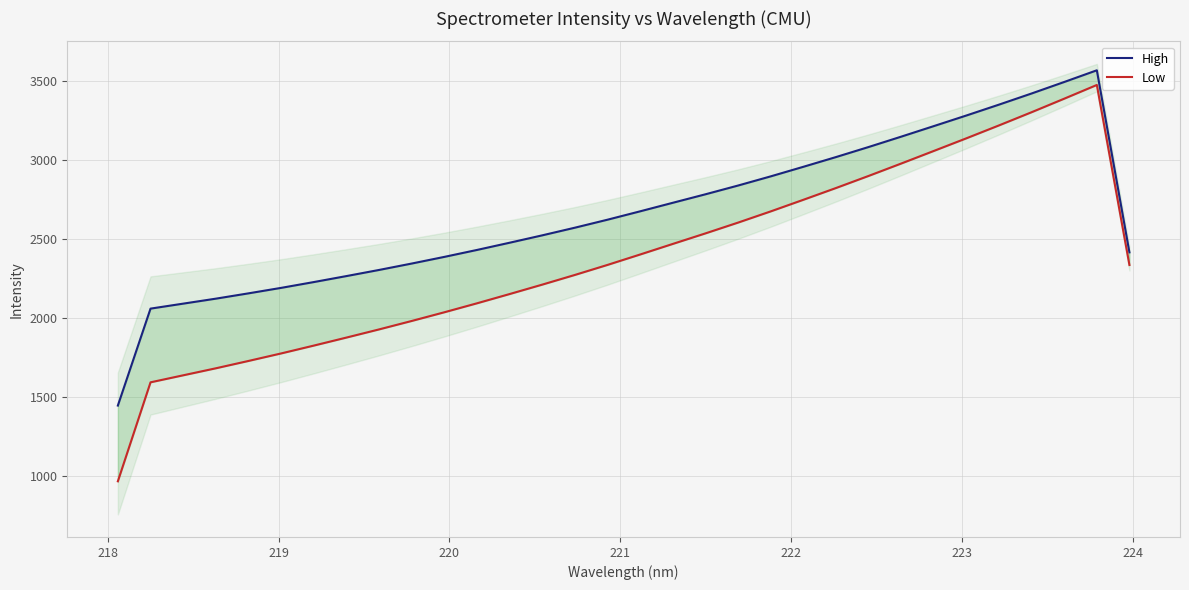

Reading left to right, transcribe all the data shown in this chart.

High: 1444.9	2059.3	2090.9	2122.5	2156.1	2190.9	2227.7	2265.6	2304.5	2345.1	2387.3	2431.3	2477.1	2523.9	2572.4	2623.1	2676.2	2730.2	2784.1	2839.5	2897.6	2958.2	3019.9	3083.6	3149.2	3216.1	3283.4	3352.3	3422.9	3495.6	3569.7	2415.9
Low: 964.9	1592.2	1636.7	1681.2	1727.7	1775.4	1825.1	1876.0	1927.7	1981.3	2036.4	2093.3	2151.9	2211.7	2273.1	2336.6	2402.7	2469.6	2536.3	2604.7	2675.7	2749.2	2823.7	2900.3	2978.9	3058.7	3138.9	3220.7	3304.2	3389.8	3476.8	2335.9